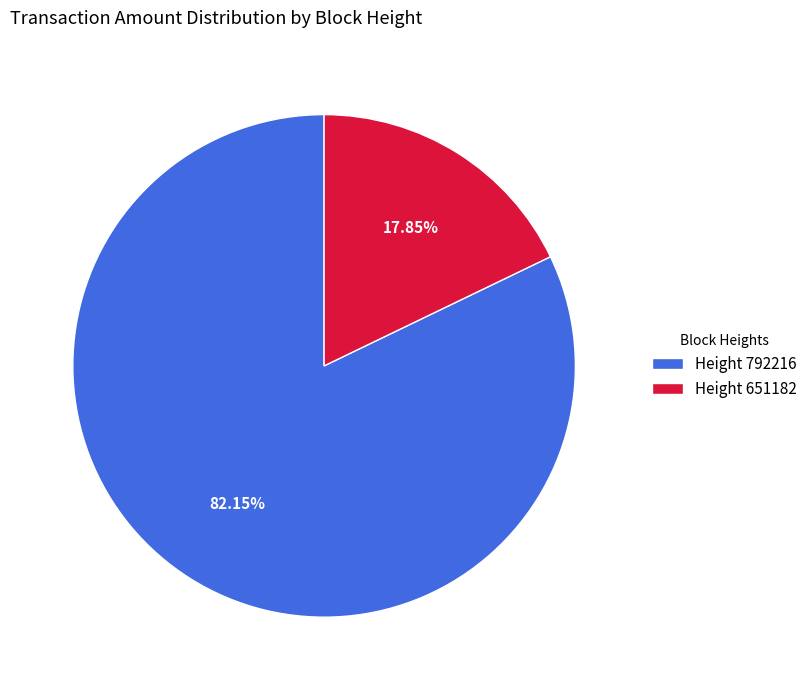

Rank the categories by value from highest to lowest.

Height 792216, Height 651182